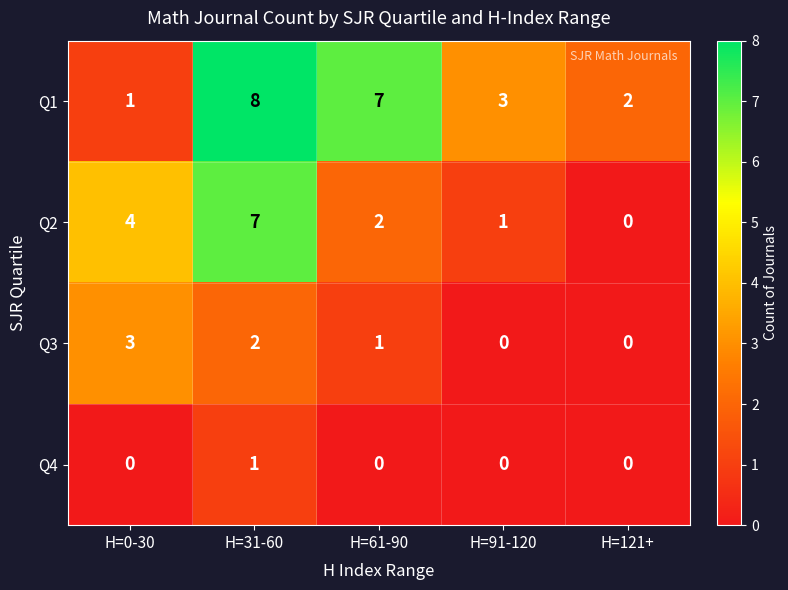

What is the average value of the Q2 series?

3